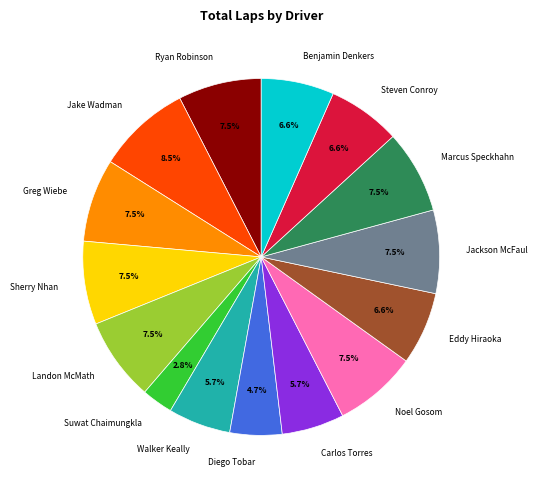

Does any single category account for the majority?

No